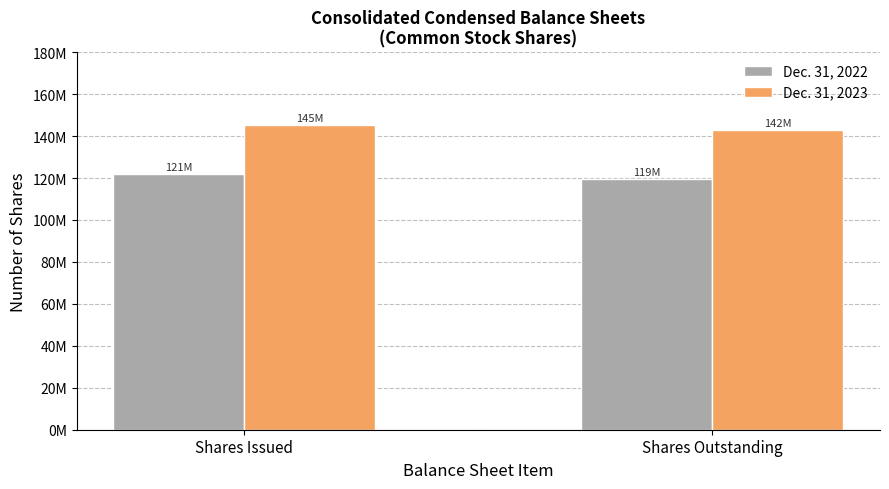

What is the label of the 2nd bar from the left?

Shares Outstanding